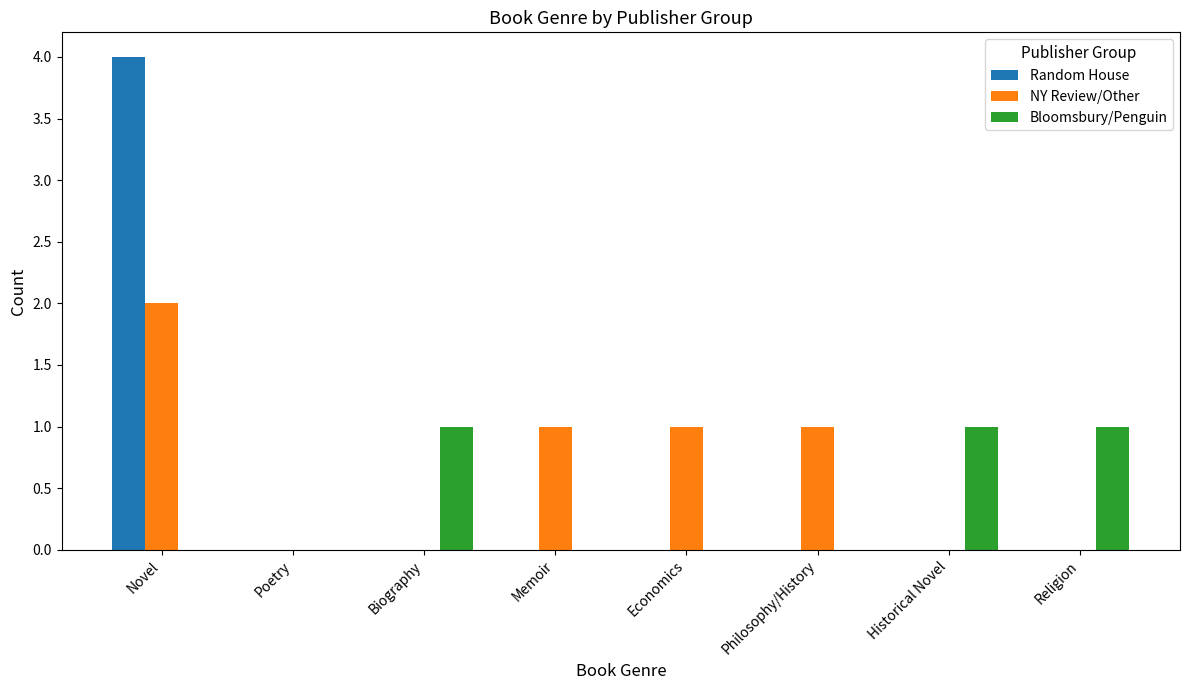

Reading left to right, what are all the values shown in this chart?

Random House: Novel=4	Poetry=0	Biography=0	Memoir=0	Economics=0	Philosophy/History=0	Historical Novel=0	Religion=0
NY Review/Other: Novel=2	Poetry=0	Biography=0	Memoir=1	Economics=1	Philosophy/History=1	Historical Novel=0	Religion=0
Bloomsbury/Penguin: Novel=0	Poetry=0	Biography=1	Memoir=0	Economics=0	Philosophy/History=0	Historical Novel=1	Religion=1